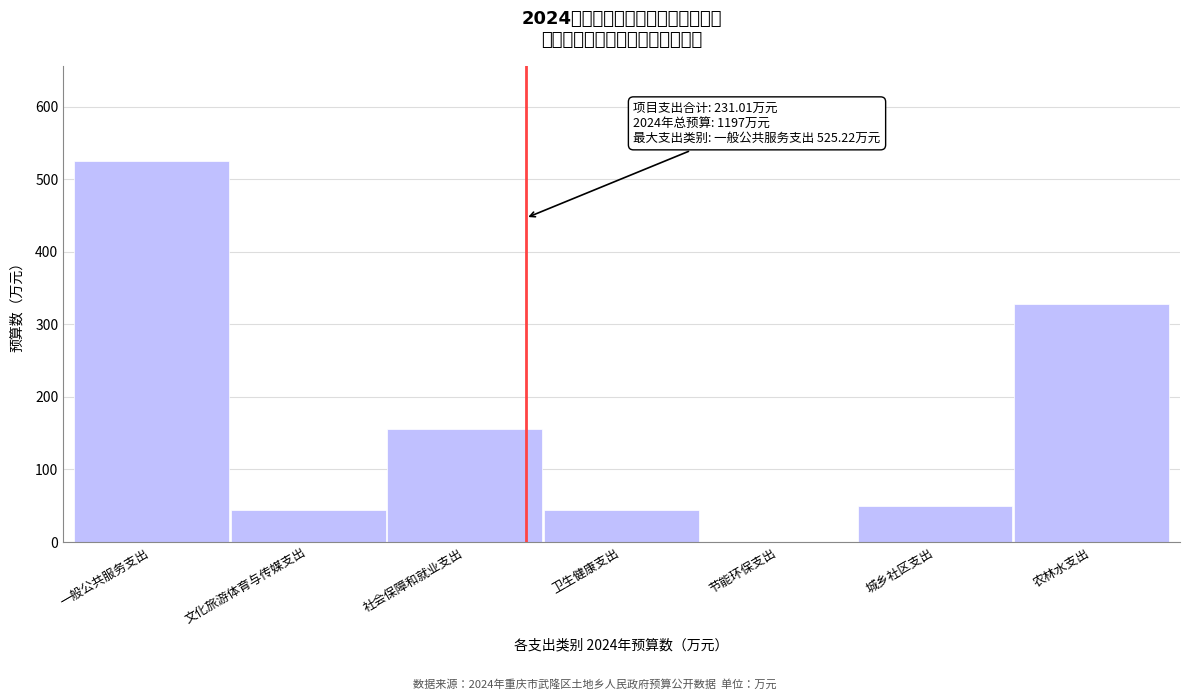

What is the change in value from 一般公共服务支出 to 城乡社区支出?

-475.2